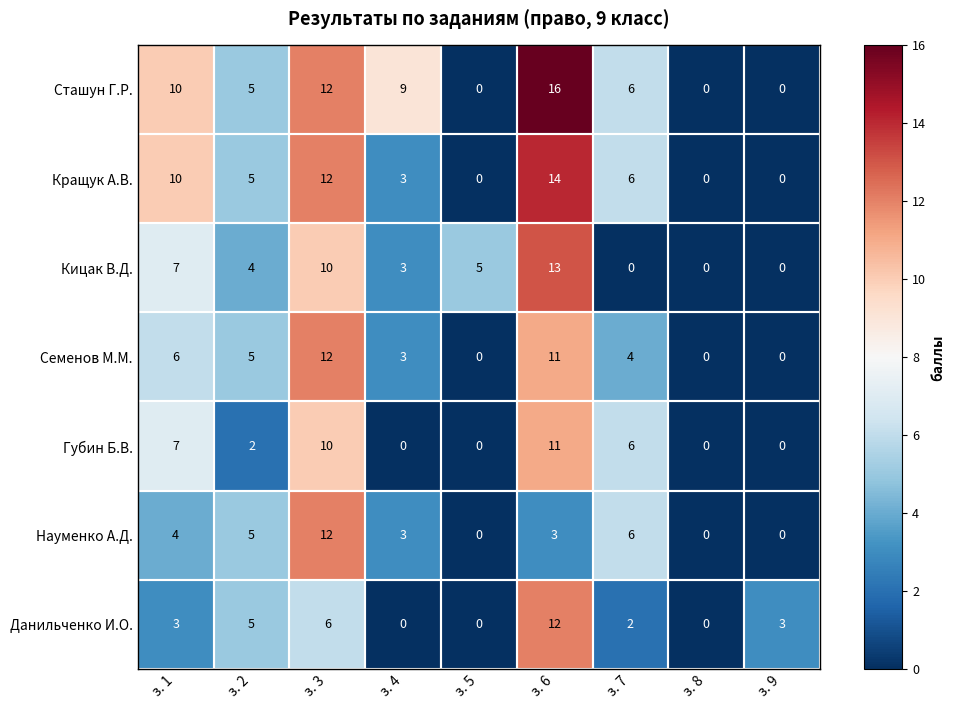

At which label does Кращук А.В. reach its peak?

з. 6